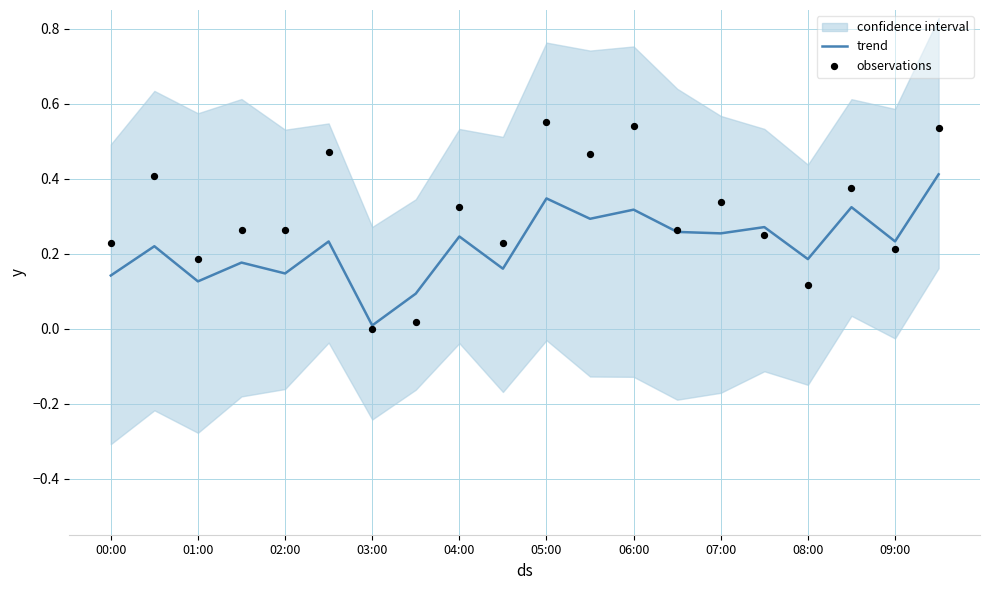

At how many categories does at least one series exceed 0?

20